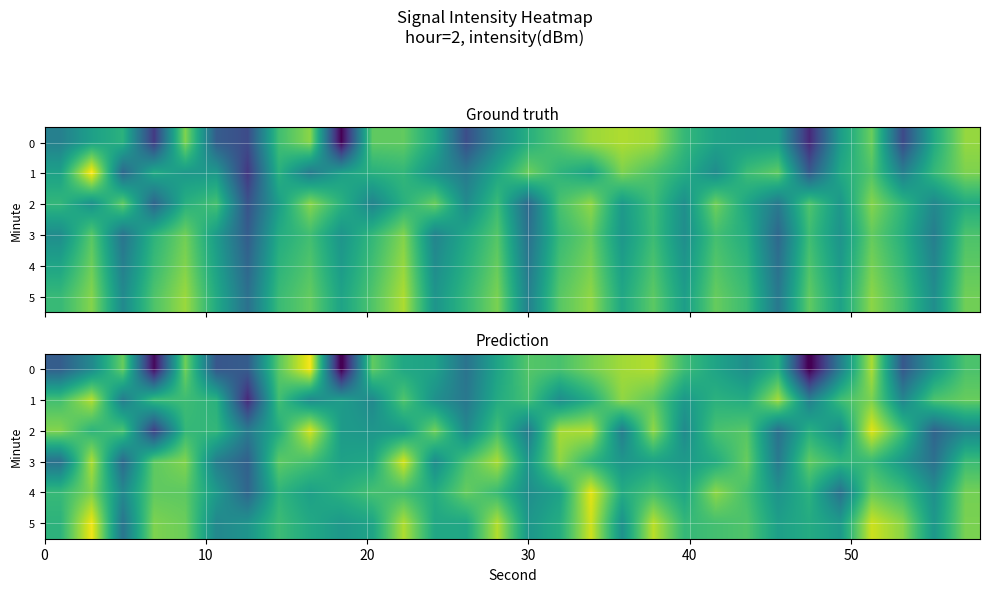

List the series in order of their peak value, lowest first.

row_1, row_3, row_2, row_4, row_5, row_0